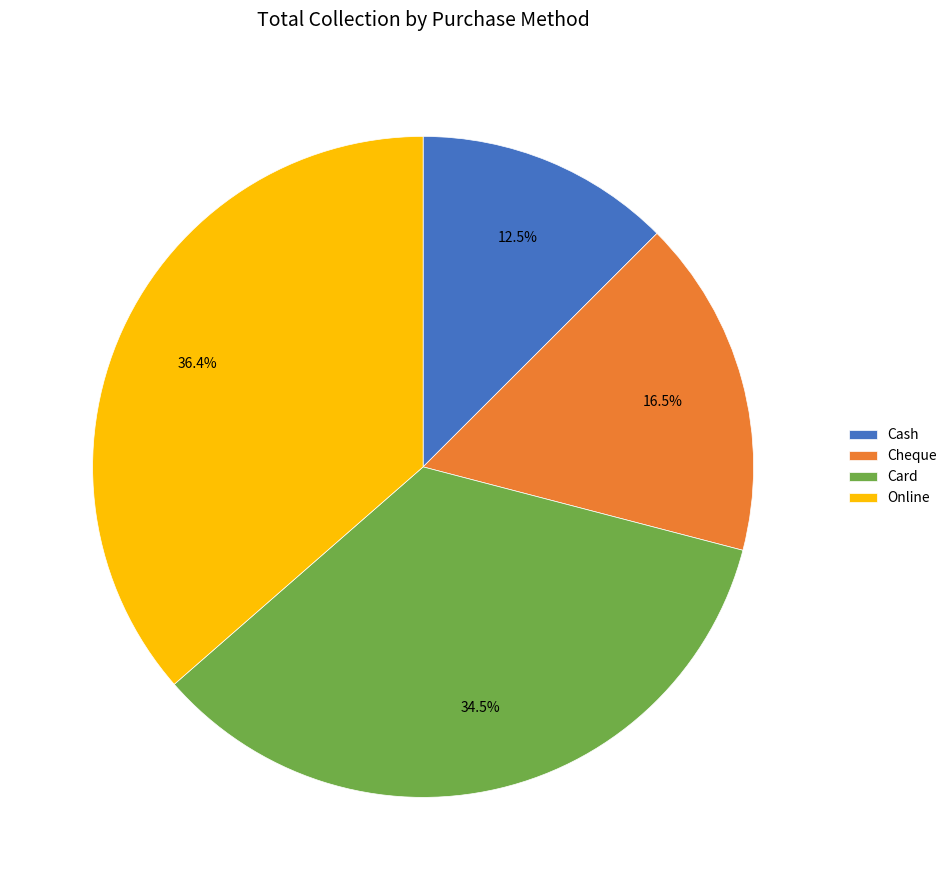

Which category has the smallest portion of the pie?

Cash